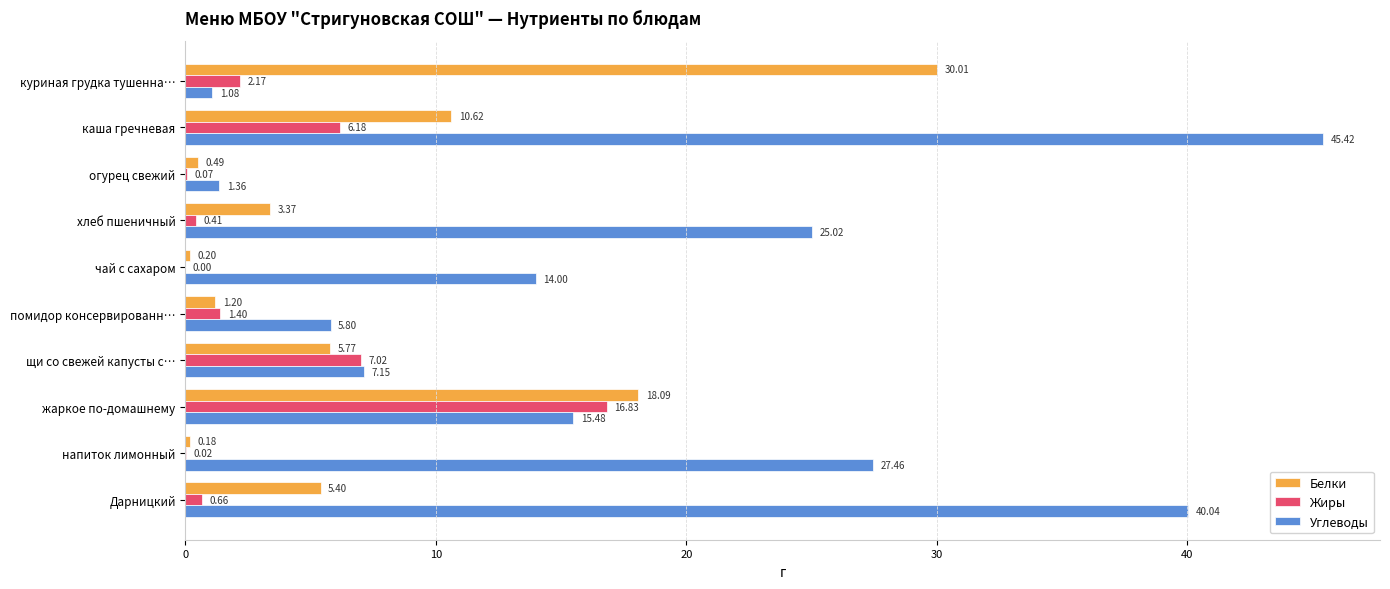

How many categories are shown in the chart?

10